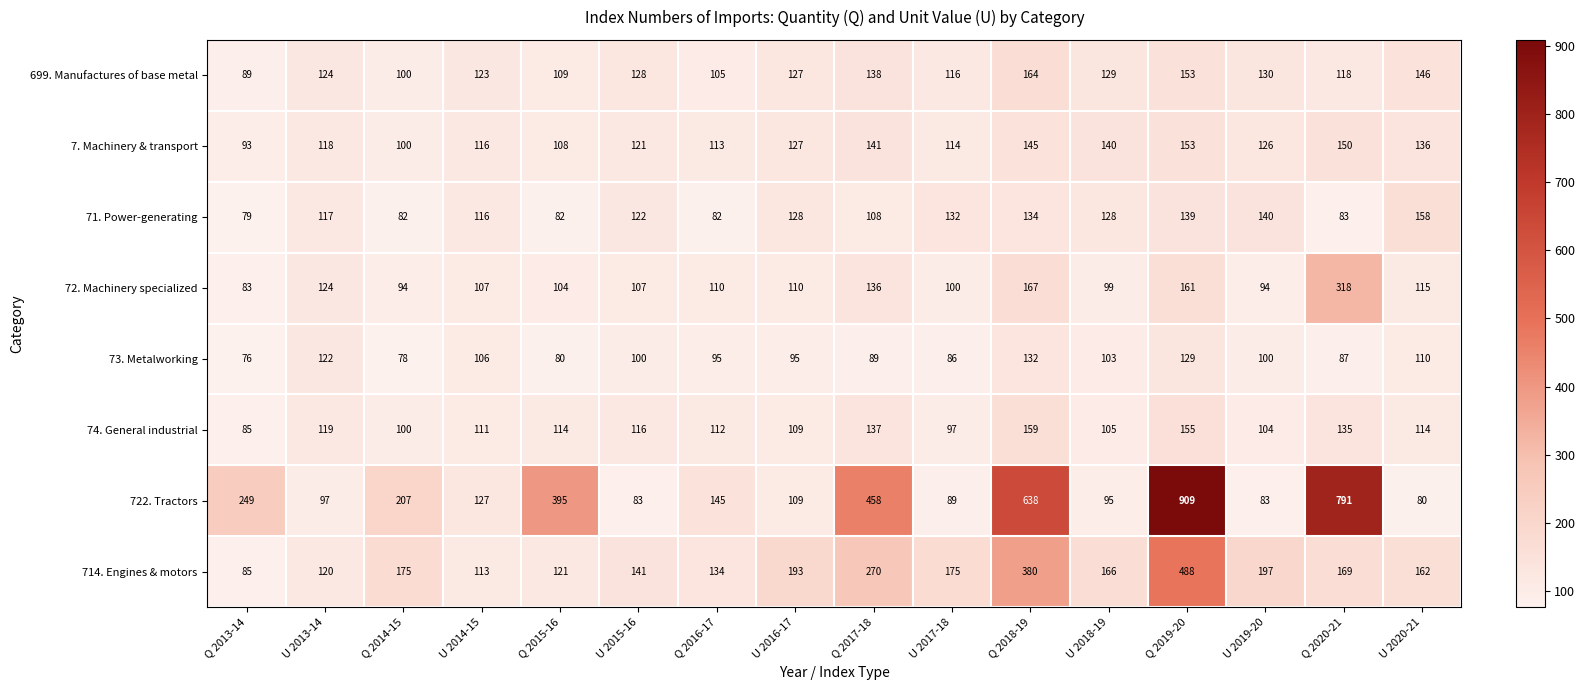

Between U 2013-14 and U 2015-16, which series saw the biggest shift?

73. Metalworking